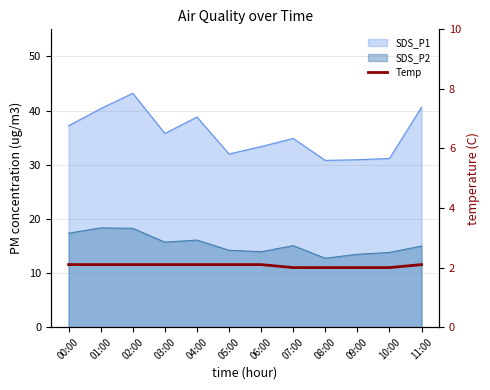

True or false: the data shows 2.0 at 10:00.

True